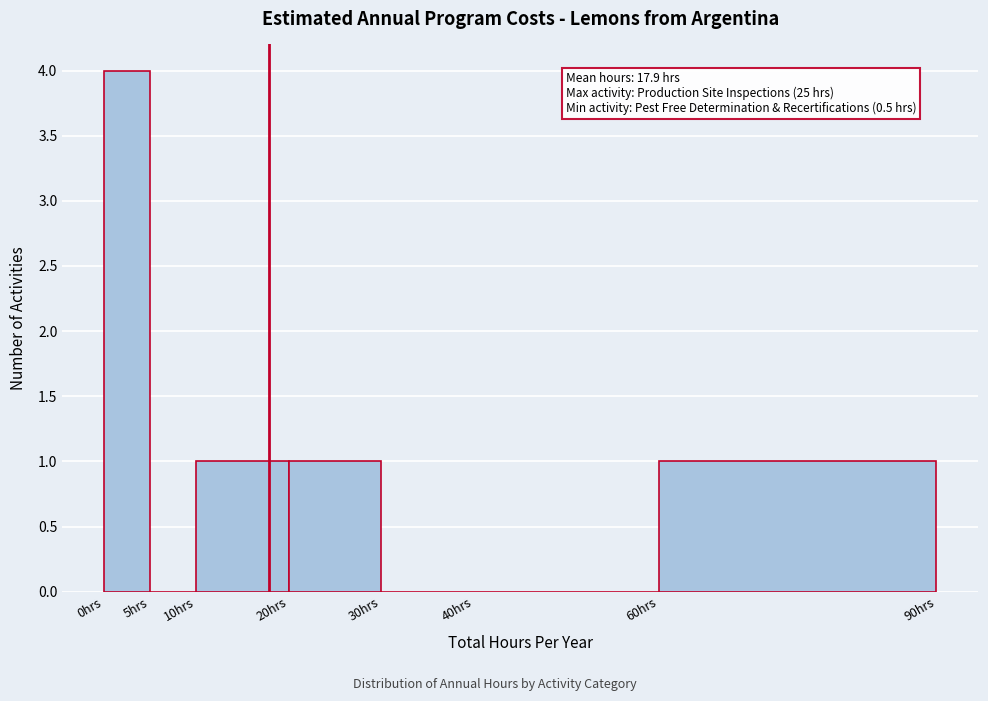

Which range on the x-axis has the tallest bar?

0 to 5